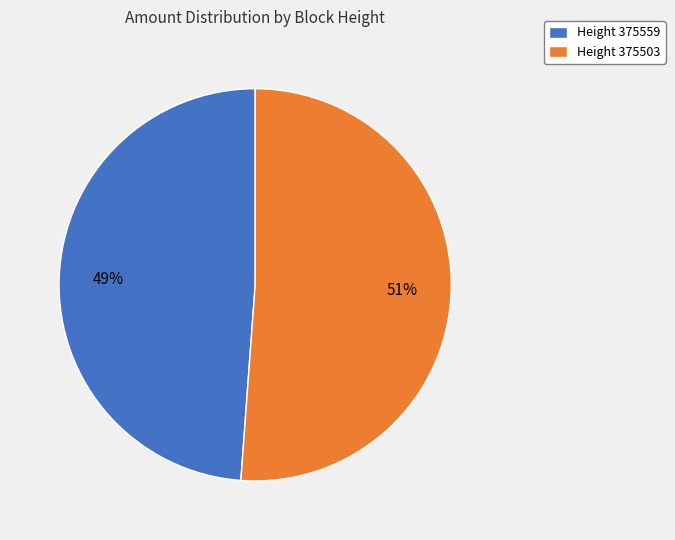

To the nearest percent, what percentage of the pie is Height 375503?

51%